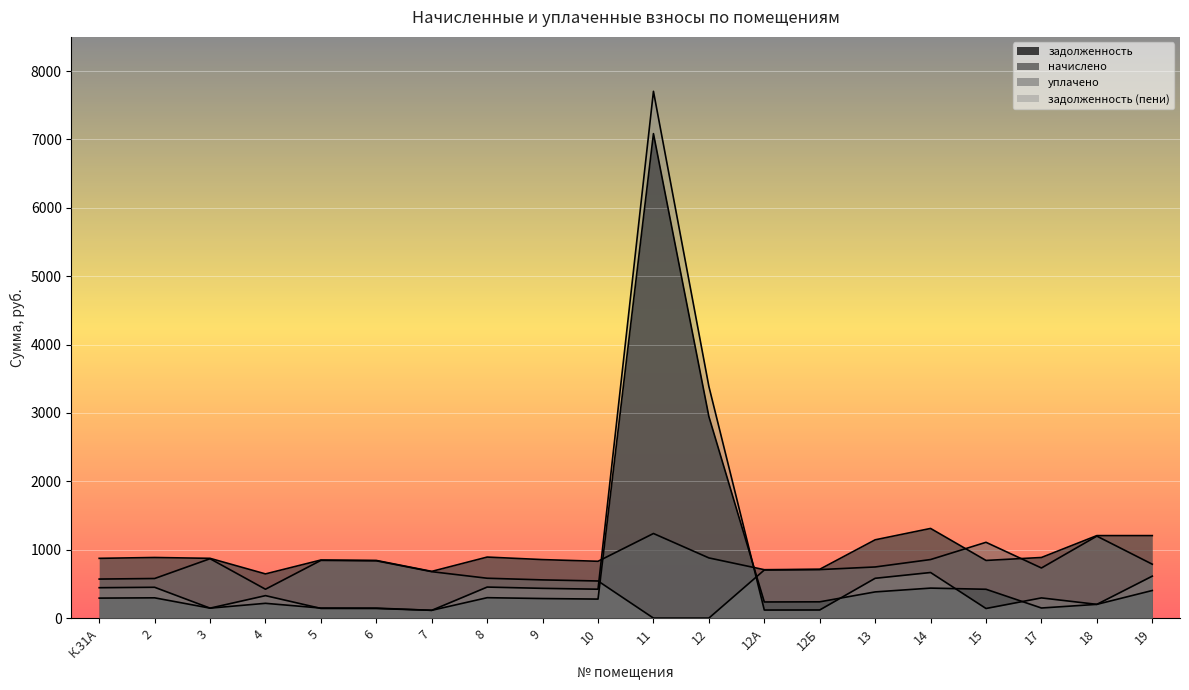

How many lines are shown in the chart?

4